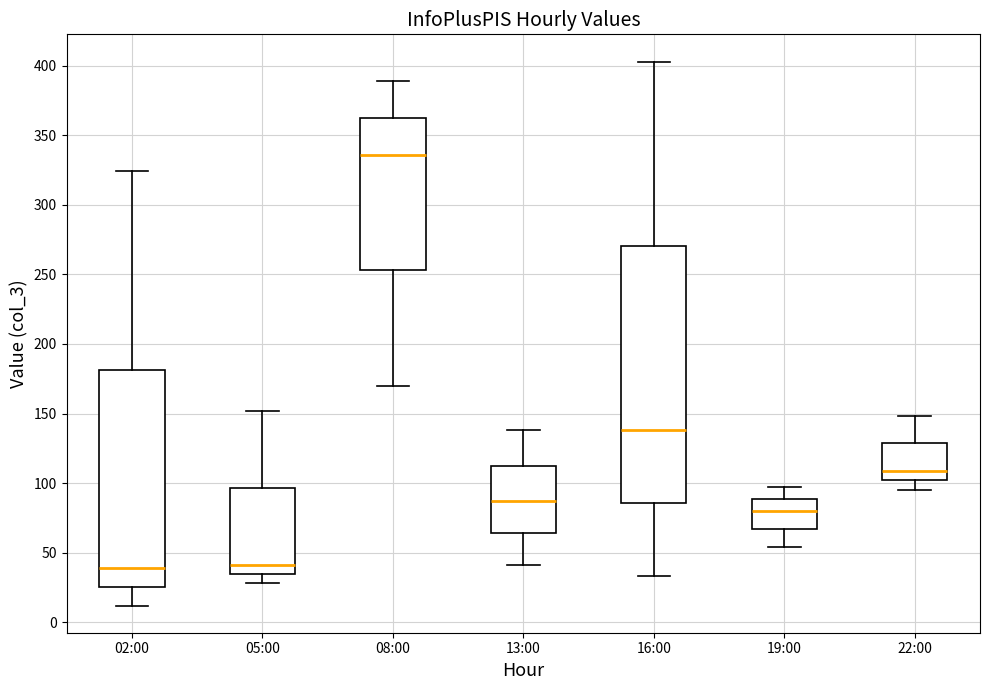

Where does the median line of the box for 19:00 sit on the y-axis? The values are not printed on the chart, so give them approximately, as read against the axis.

80